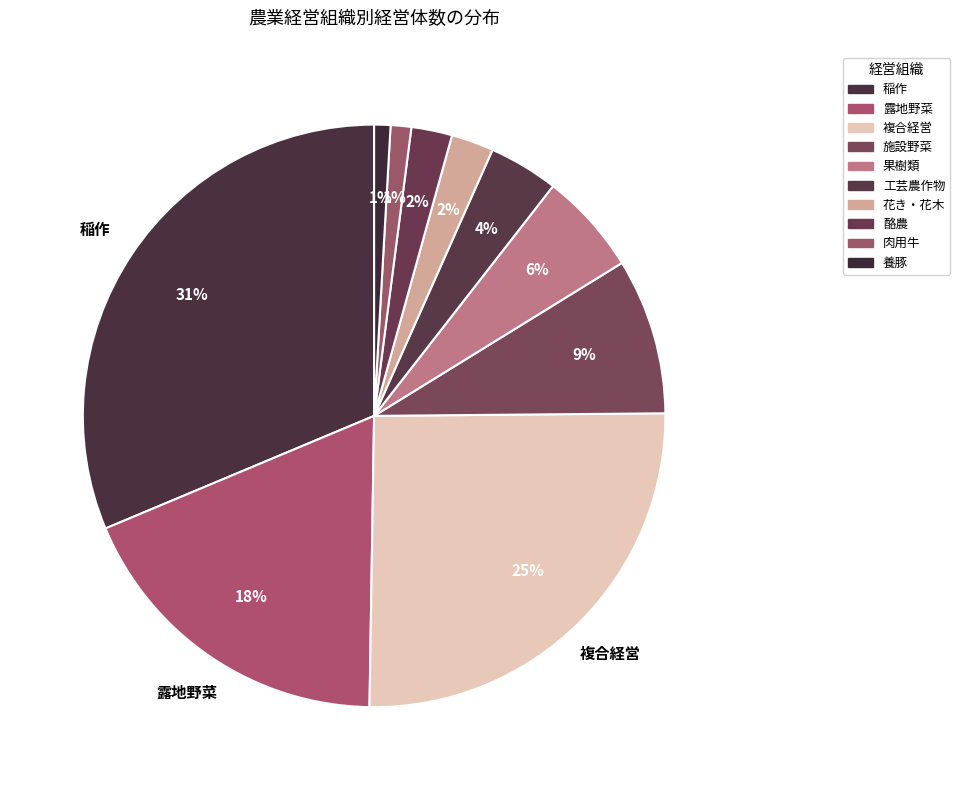

What is the largest slice in the pie chart?

稲作